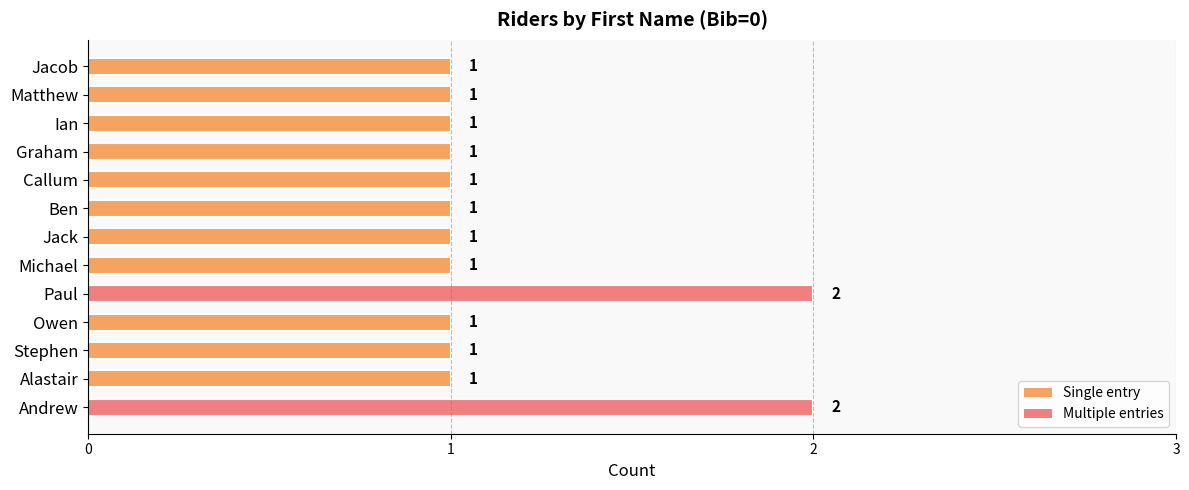

The chart shows a value of 2 at Andrew. True or false?

True